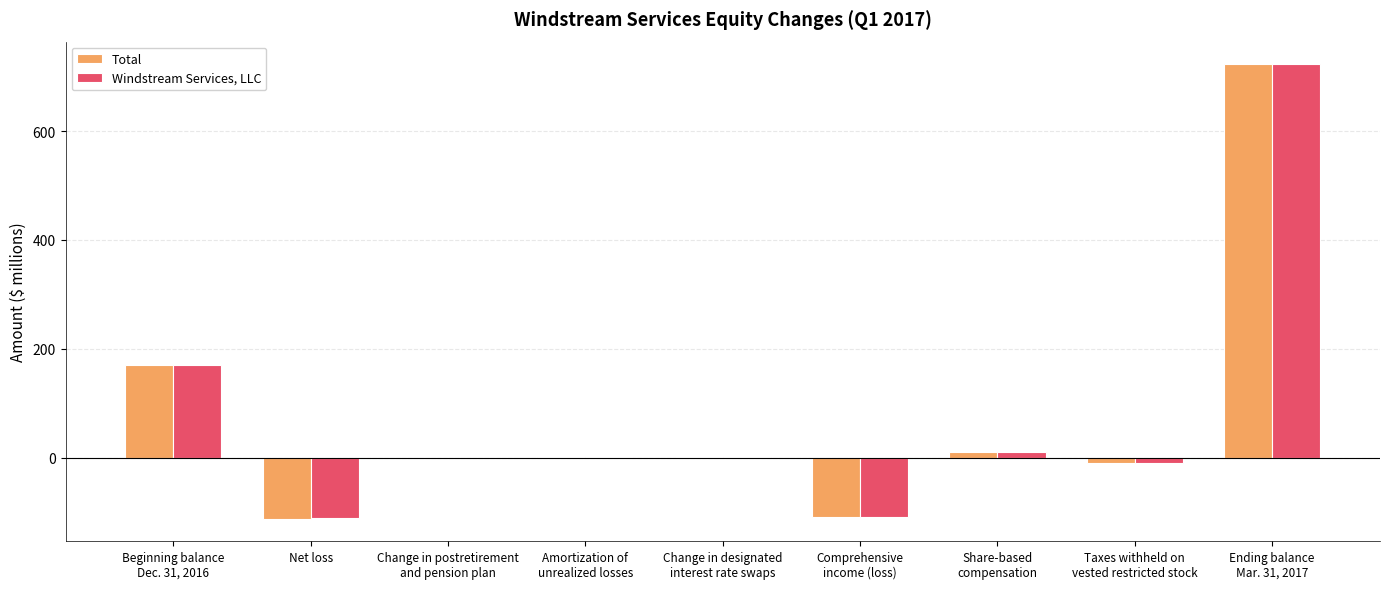

Is it true that Windstream Services, LLC equals 722.4 at Ending balance
Mar. 31, 2017?

True